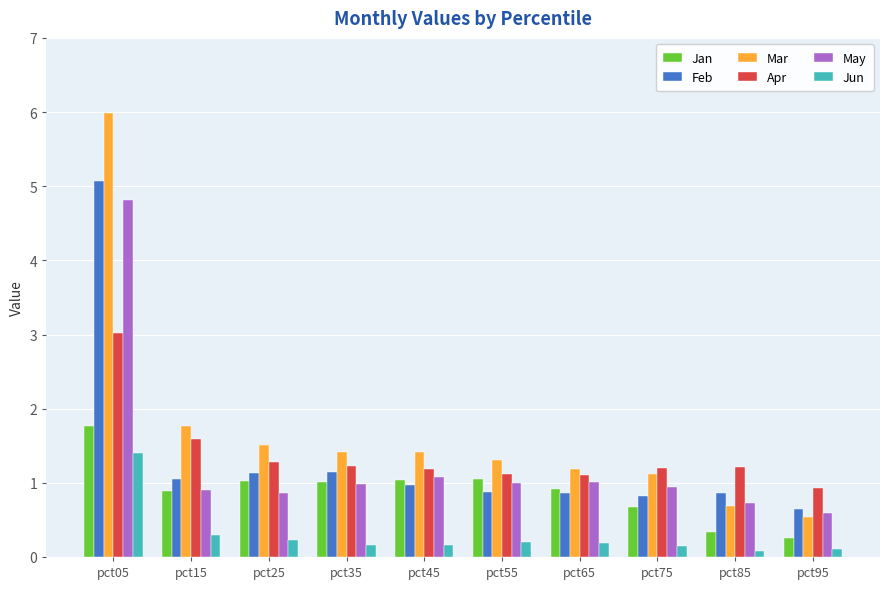

What is the total value across all series at pct55?

5.6